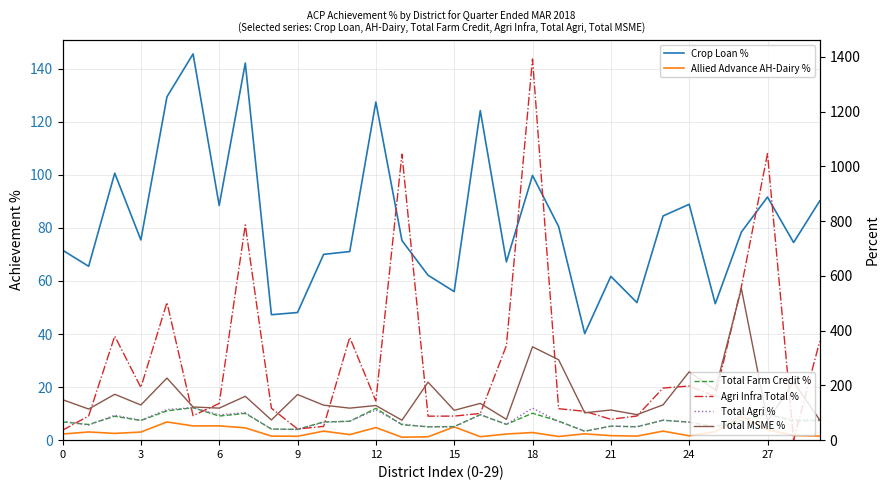

Is this an area chart (filled region under the line)?

No